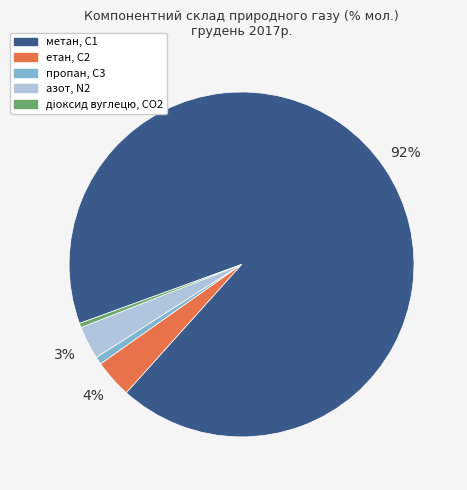

To the nearest percent, what is the difference between the пропан, С3 and етан, С2 slice percentages?

3%